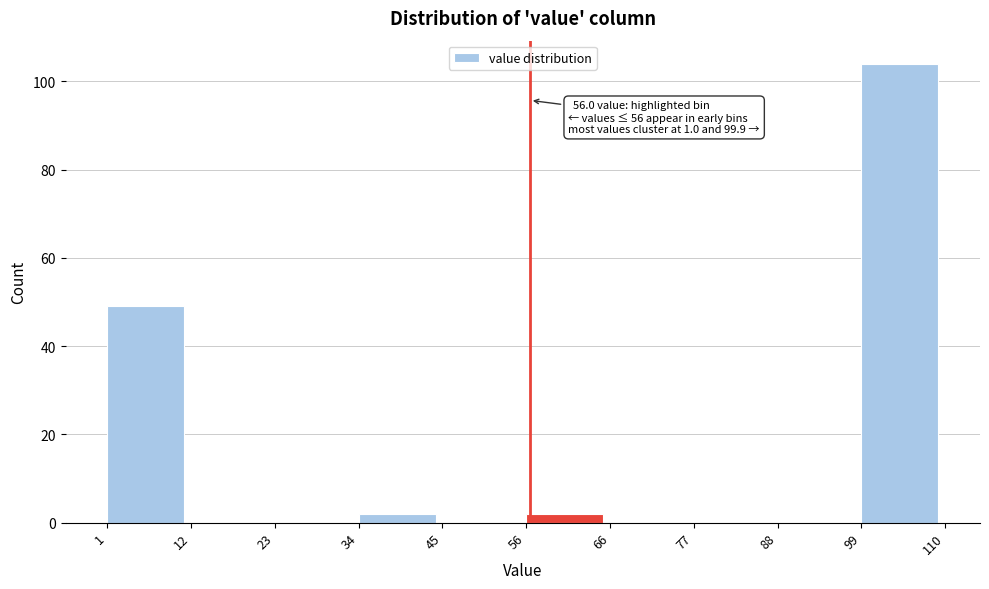

Over which range of the x-axis is the bar tallest?

99 to 110